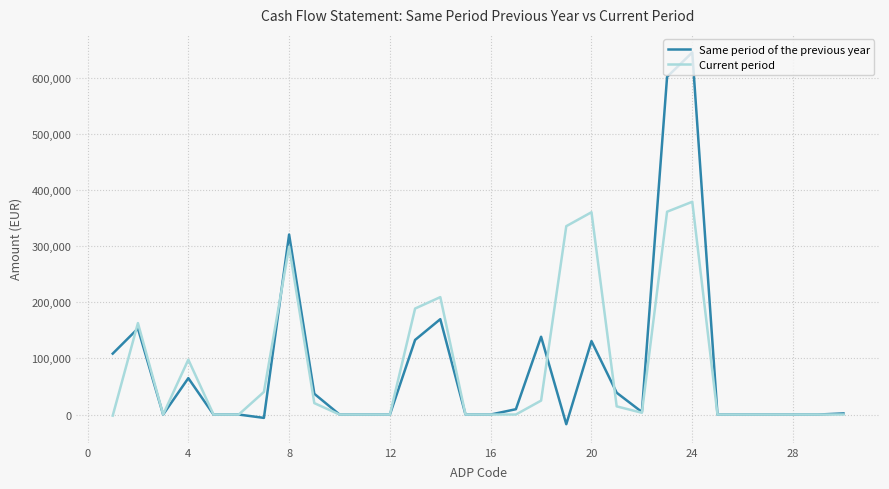

What is the lowest value of the Same period of the previous year series?

-17256